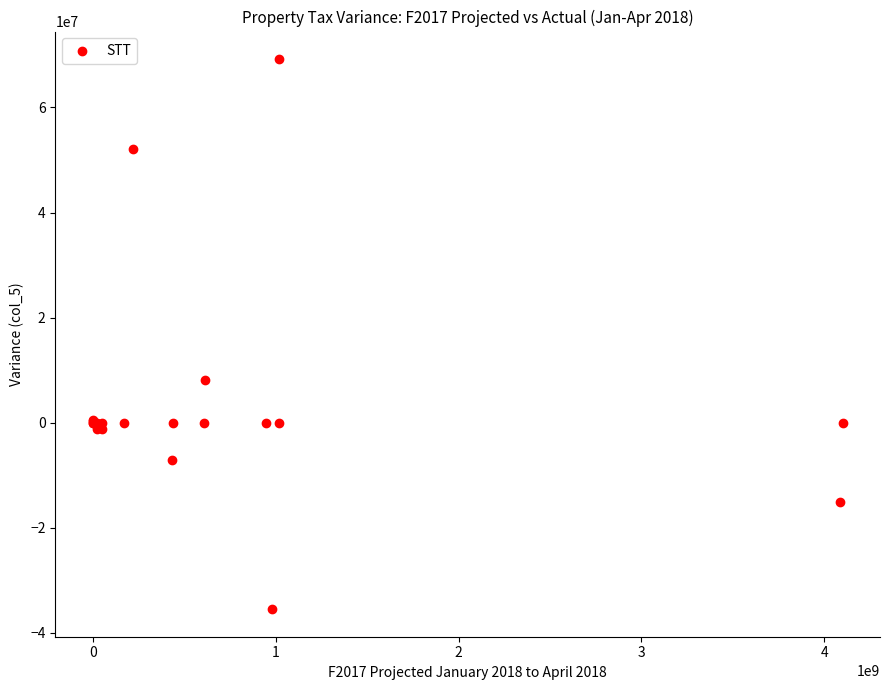

What Y value in the scatter plot is closest to 16867245?

8167578.5